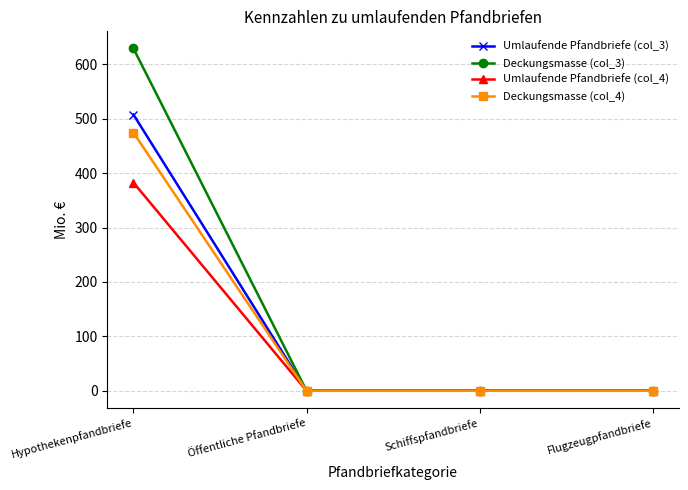

At which category is the sum across all series the highest?

Hypothekenpfandbriefe